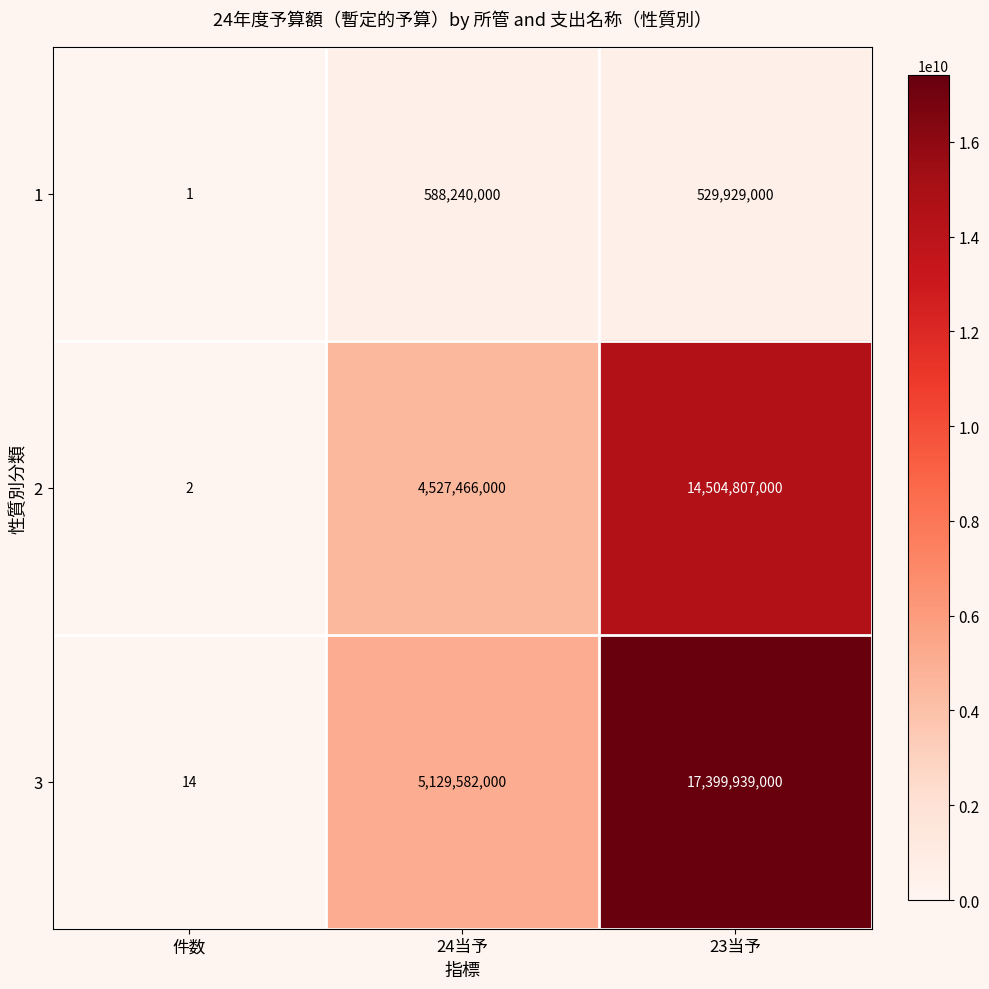

The 1 series shows 183122190 at 23当予. True or false?

False